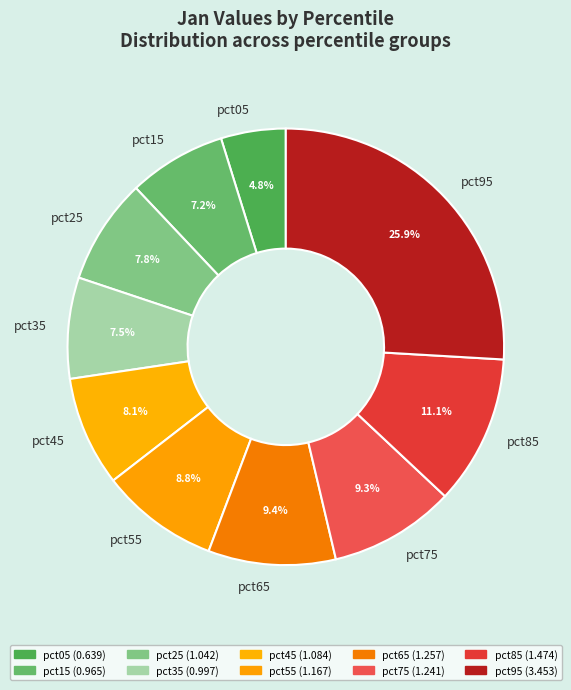

Count the number of slices in the pie.

10